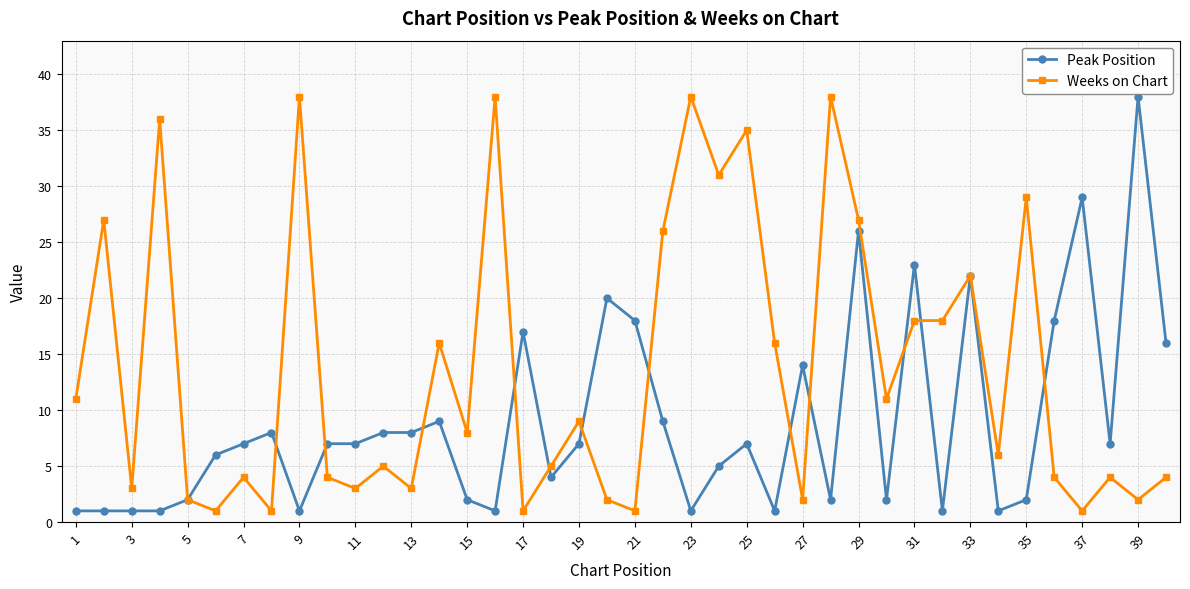

What is the difference between the maximum and second lowest values in the Weeks on Chart series?

37